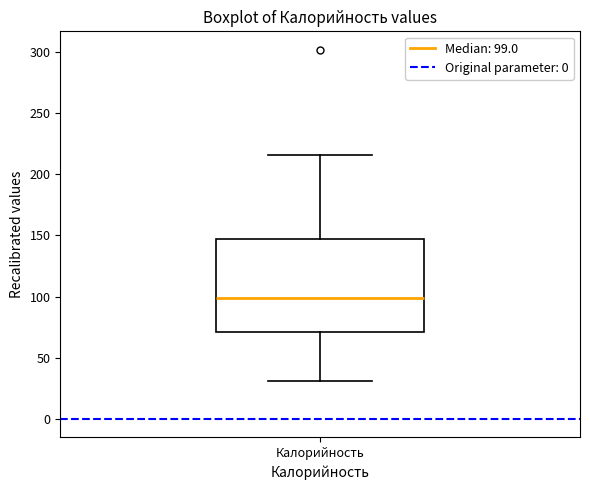

Transcribe this box plot: give where the median line is, the range the box spans, and where the two whiskers end, as read against the y-axis. The values are not printed on the chart, so give them approximately, as read against the axis.

median 100, box 70 to 145, whiskers 30 to 215